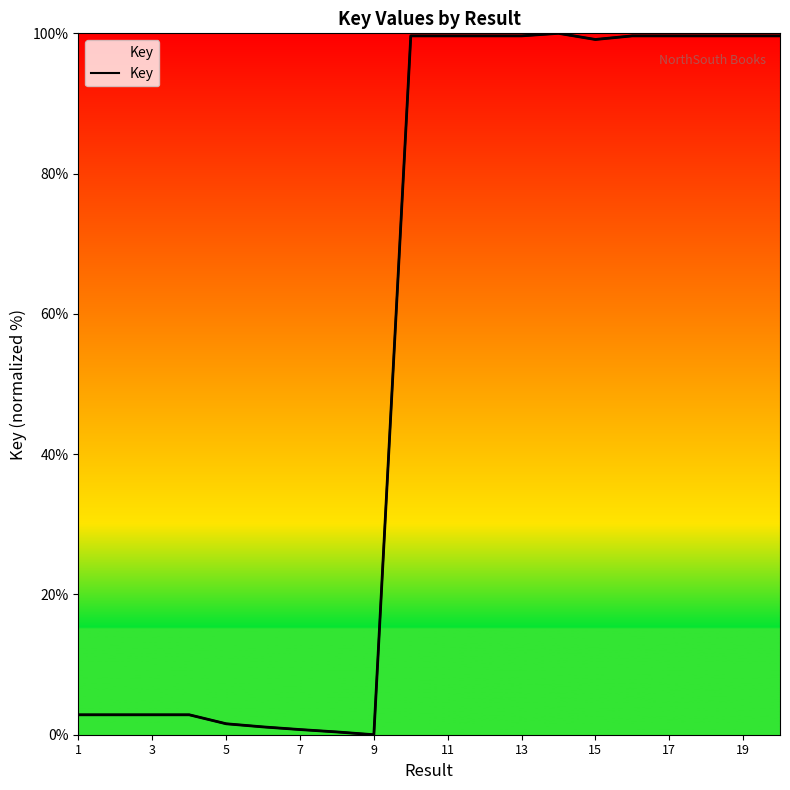

Count the number of data series in this chart.

1